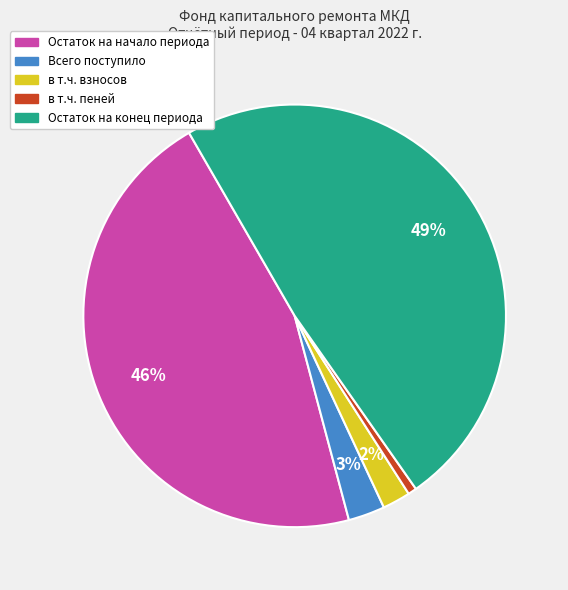

Rank the categories by value from lowest to highest.

в т.ч. пеней, в т.ч. взносов, Всего поступило, Остаток на начало периода, Остаток на конец периода